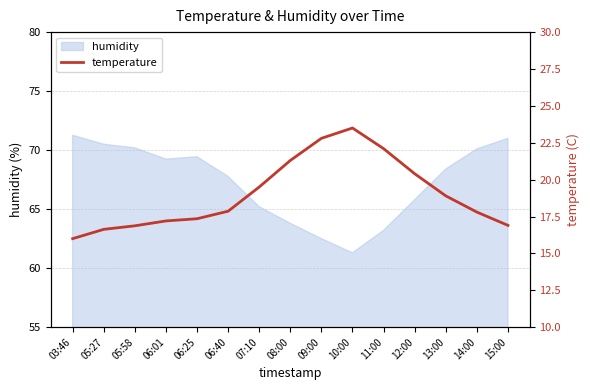

What is the change in value from 06:25 to 07:10?

+2.1